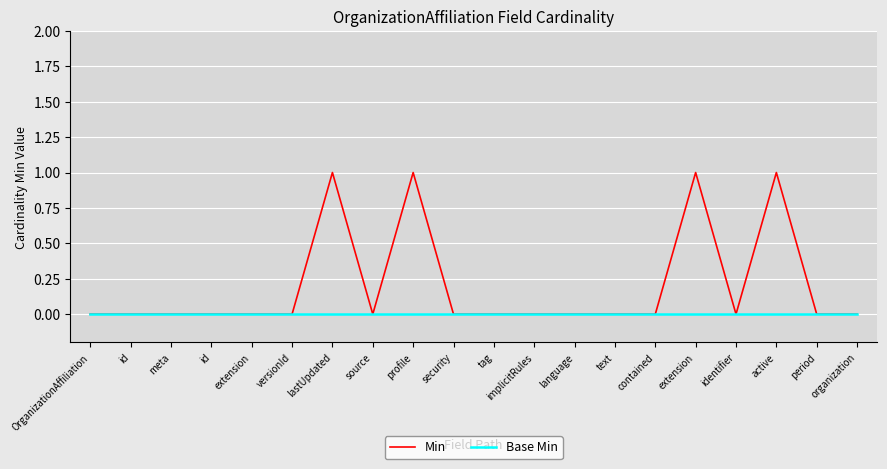

List the series in order of their overall mean, lowest first.

Base Min, Min